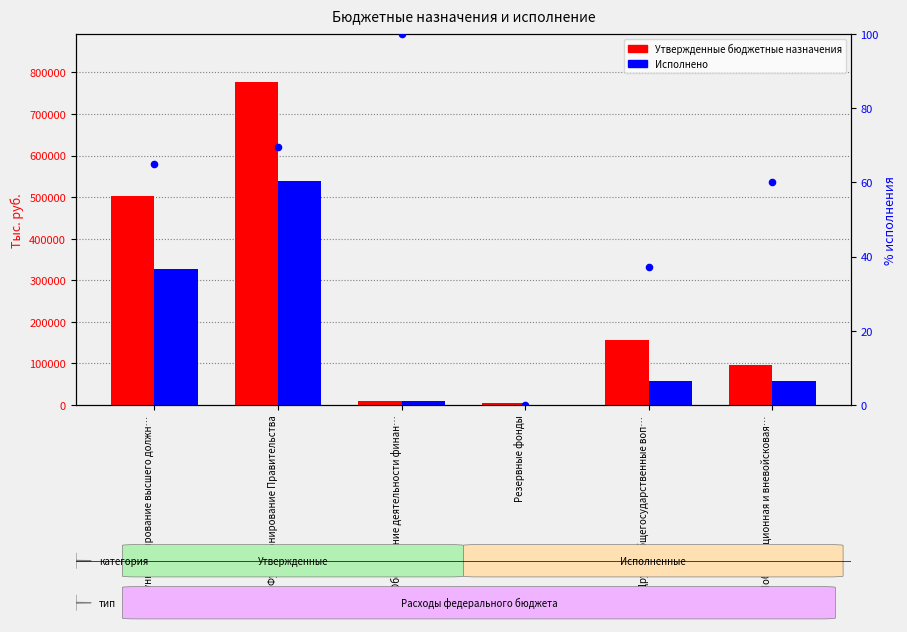

Which series has the largest Y range (max minus min)?

Утвержденные бюджетные назначения